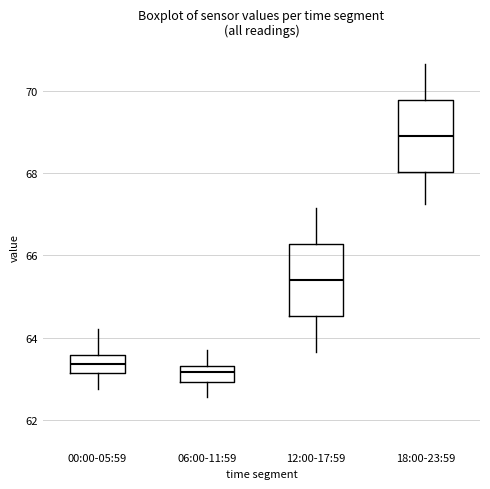

Where does the lower whisker of the box for 00:00-05:59 end on the y-axis? The values are not printed on the chart, so give them approximately, as read against the axis.

62.8